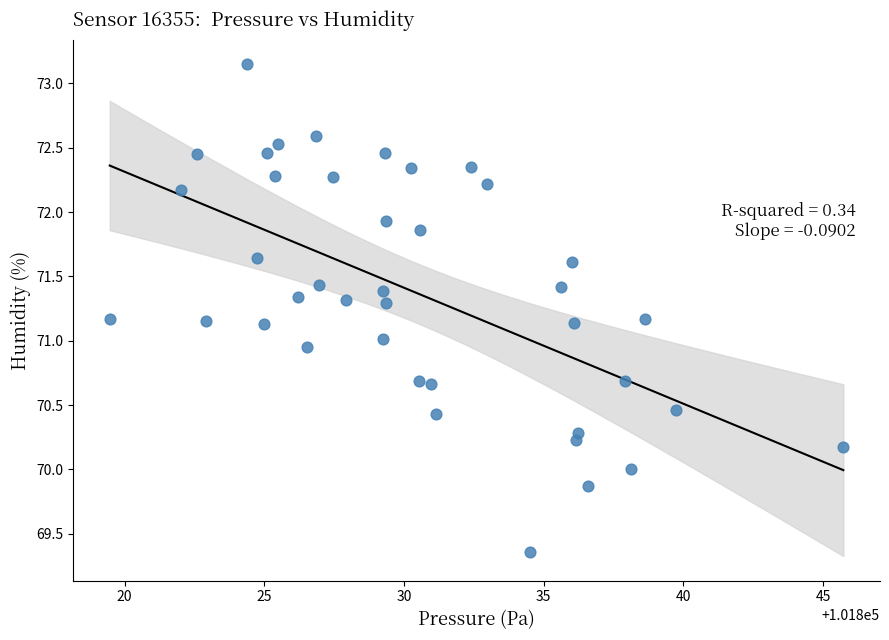

What is the range of Y values (max minus min)?

3.8